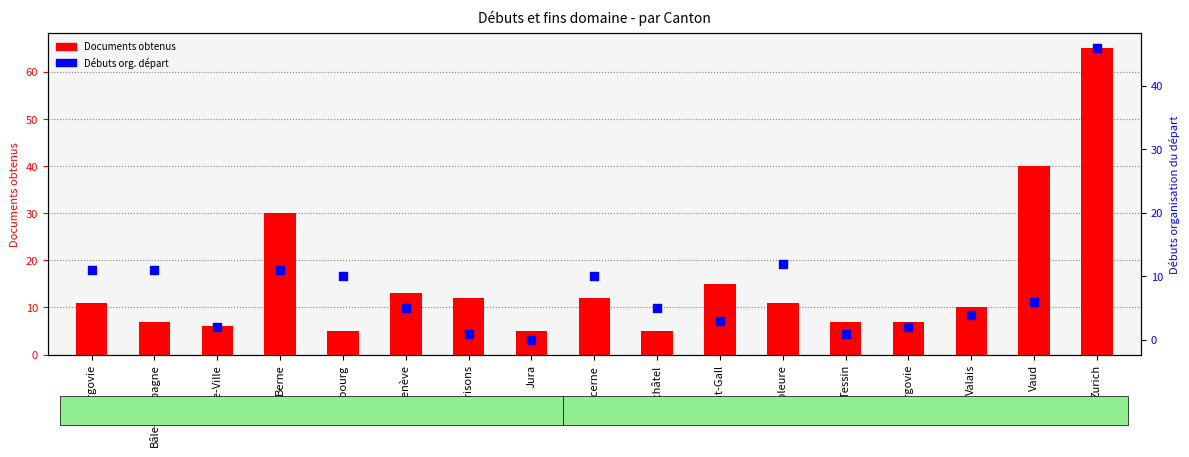

Which series has the largest total across all categories?

Documents obtenus